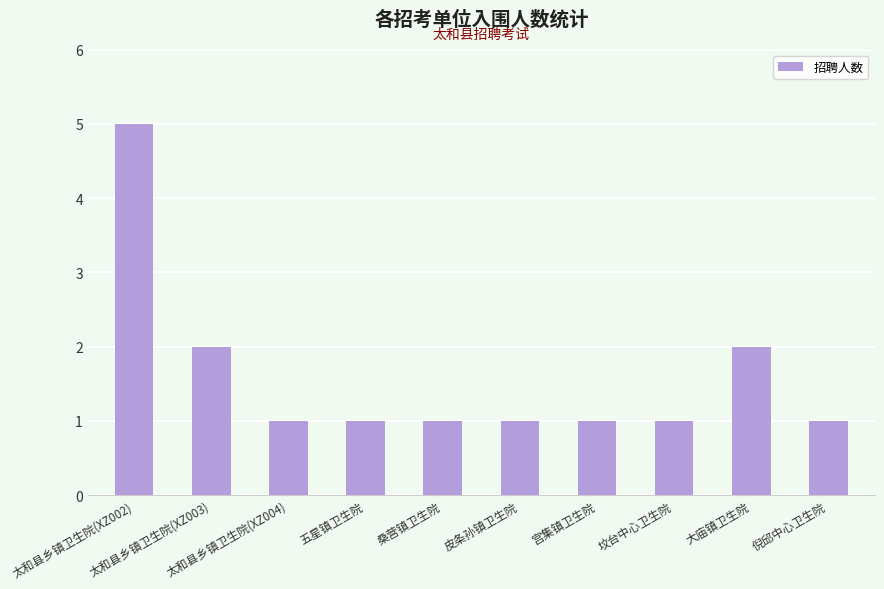

What is the value of the 7th bar from the left?

1